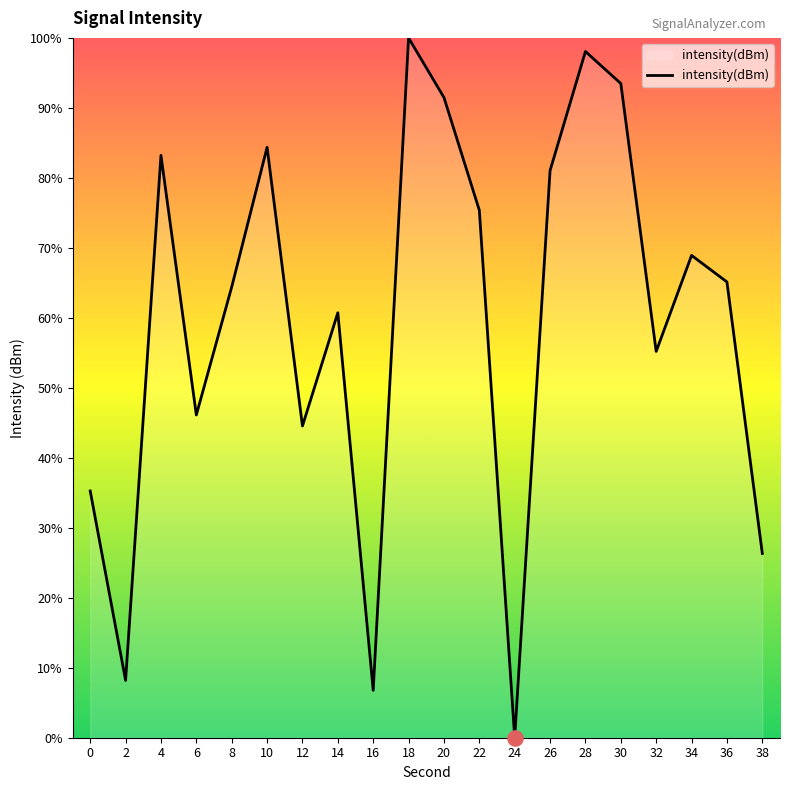

What is the change in value from 8 to 24?

-64.4